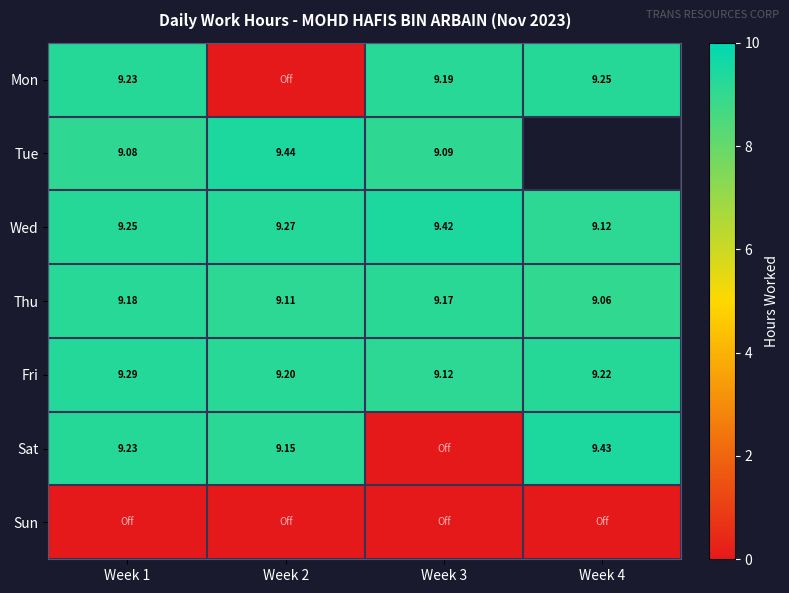

What is the sum of all Thu values?

36.5